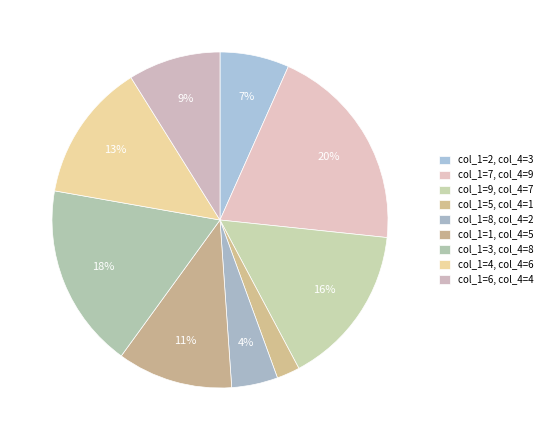

Count the number of slices in the pie.

9